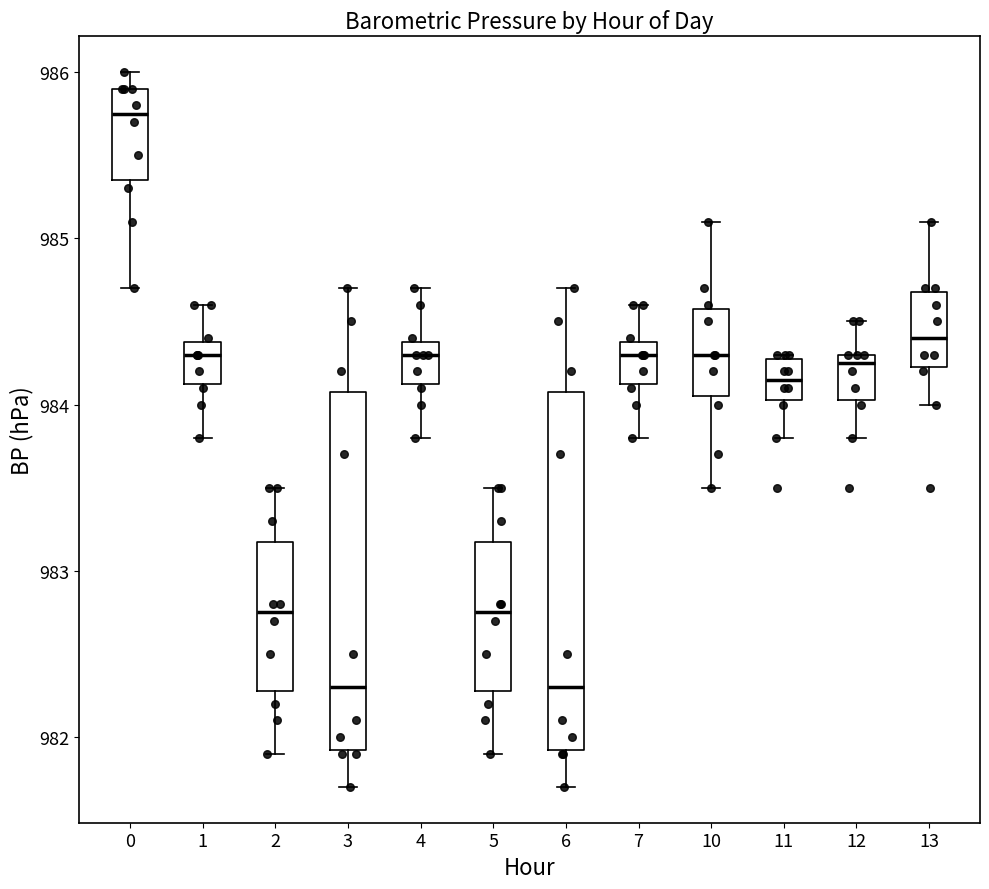

Where does the median line of the box at x = 13 sit on the y-axis? The values are not printed on the chart, so give them approximately, as read against the axis.

984.4